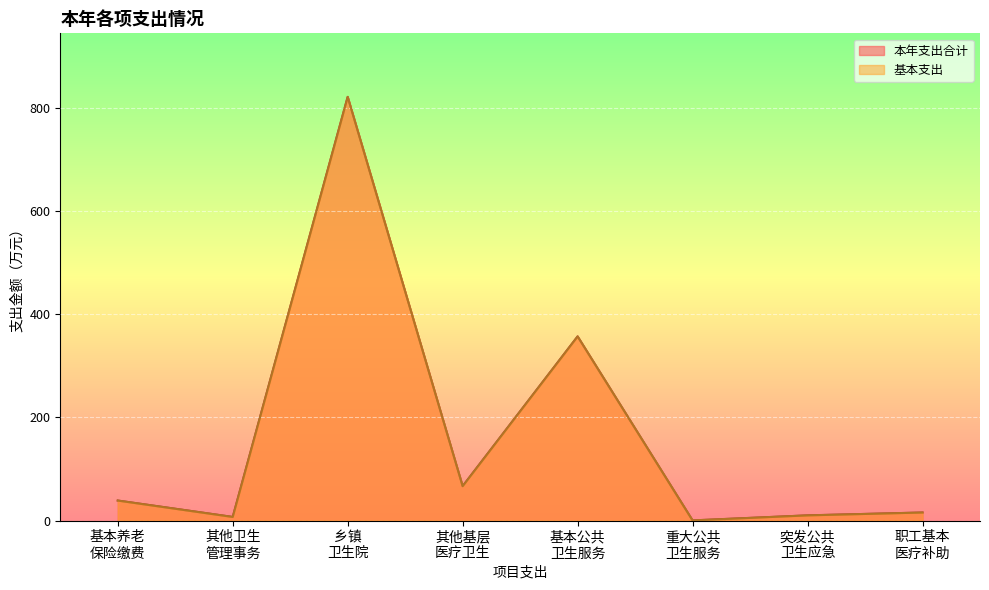

How many lines are shown in the chart?

2